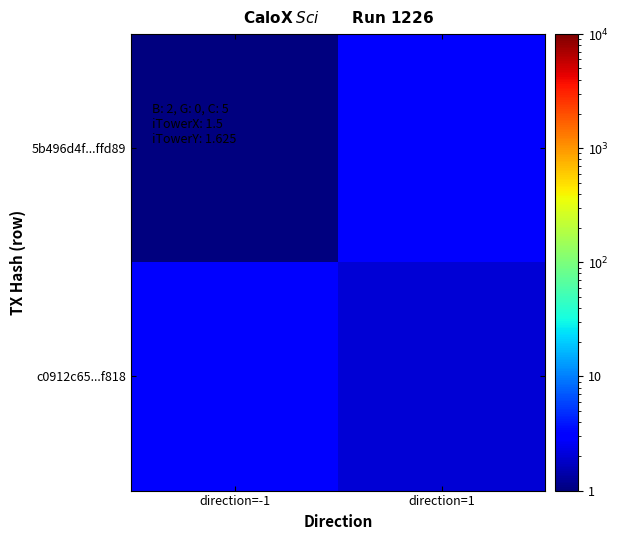

Reading left to right, transcribe all the data shown in this chart.

5b496d4f...ffd89: direction=-1=1	direction=1=3
c0912c65...f818: direction=-1=3	direction=1=2